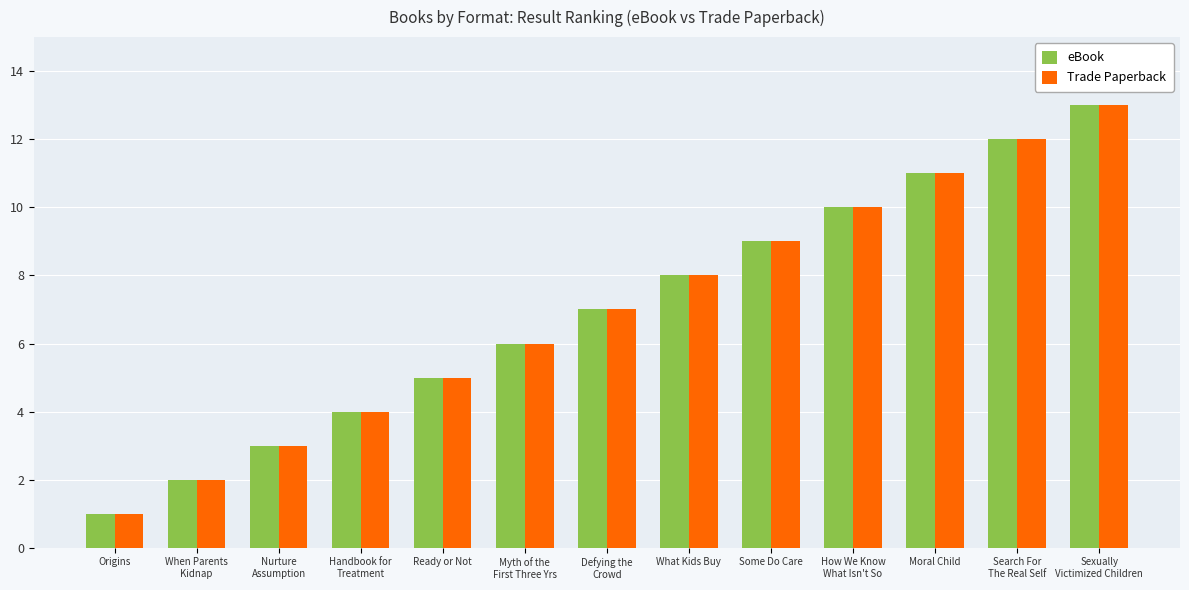

What is the label of the 6th bar from the right?

What Kids Buy